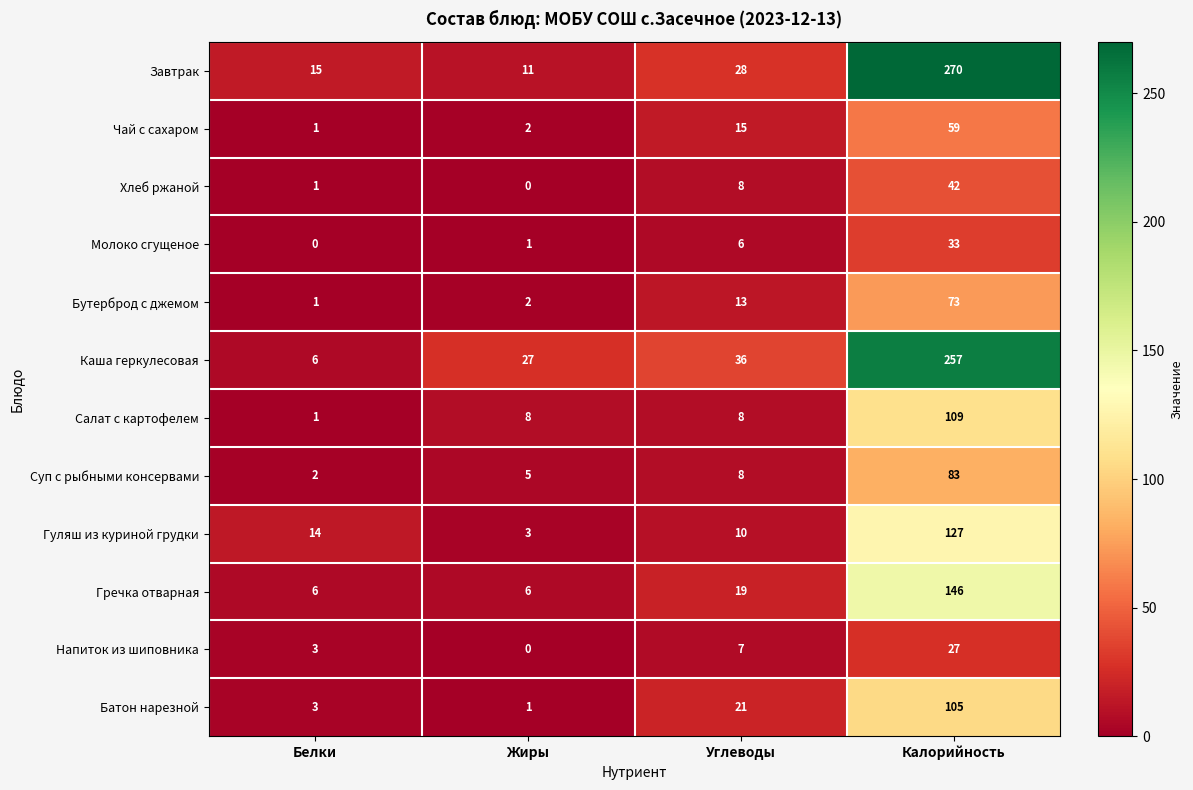

What is the maximum value for Салат с картофелем?

109